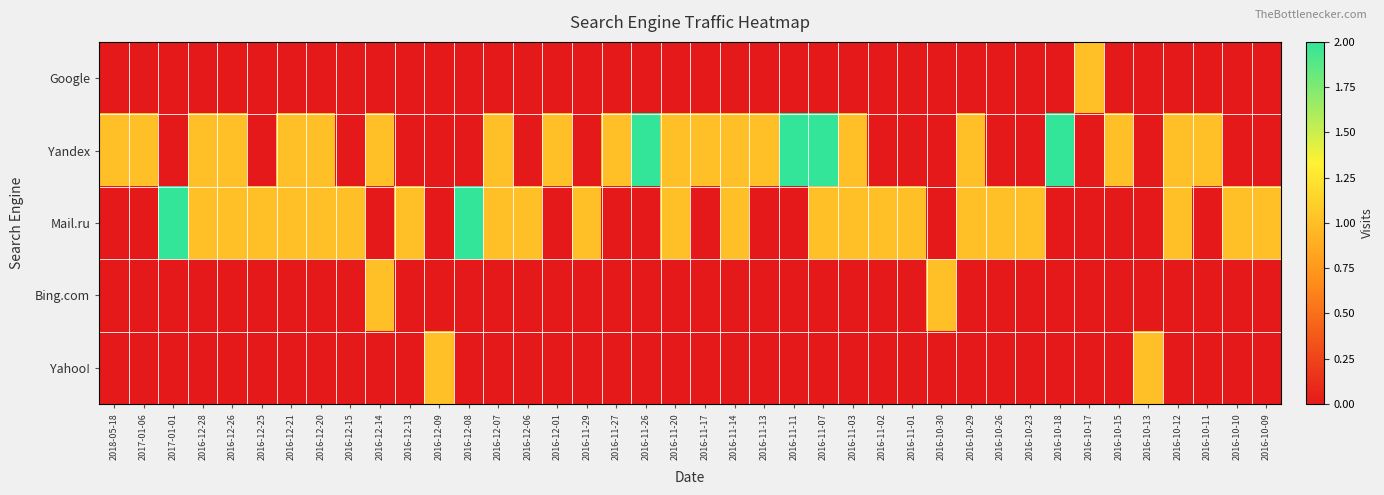

How many distinct data groups are displayed?

5